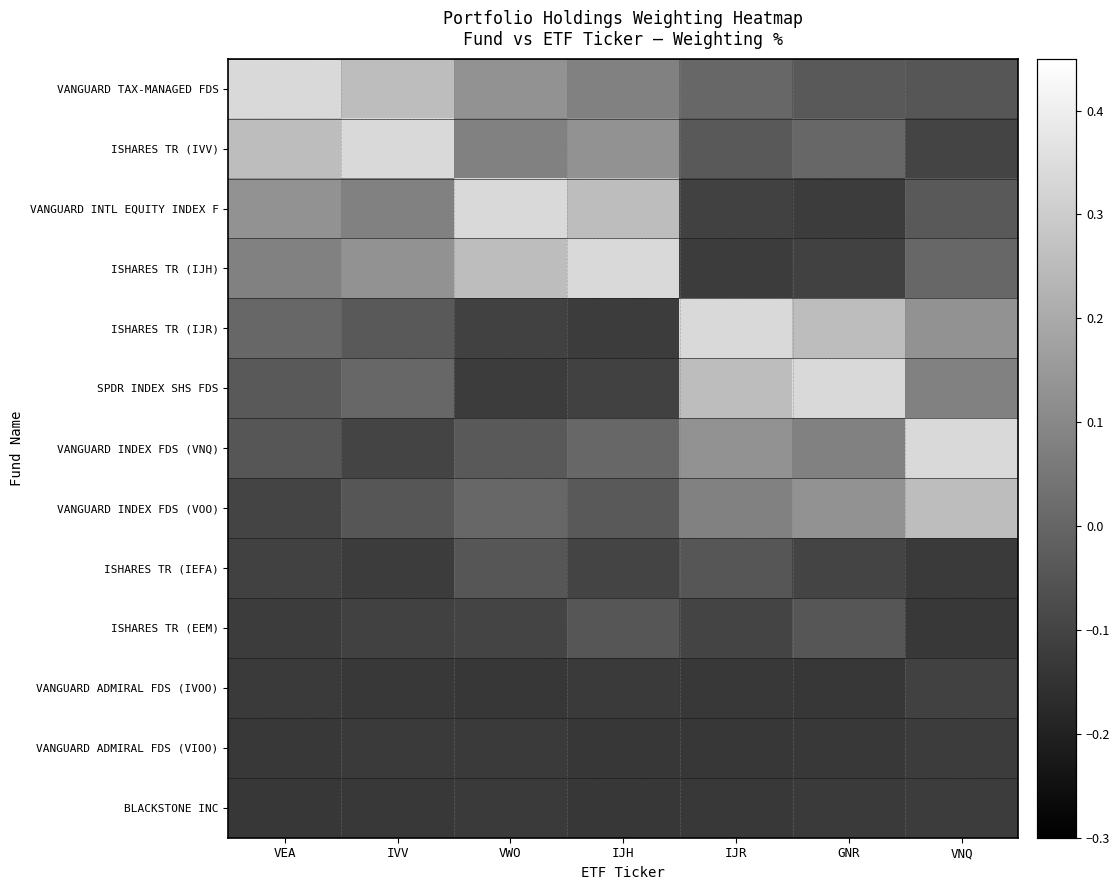

Which has a higher value, VEA or IVV?

VEA